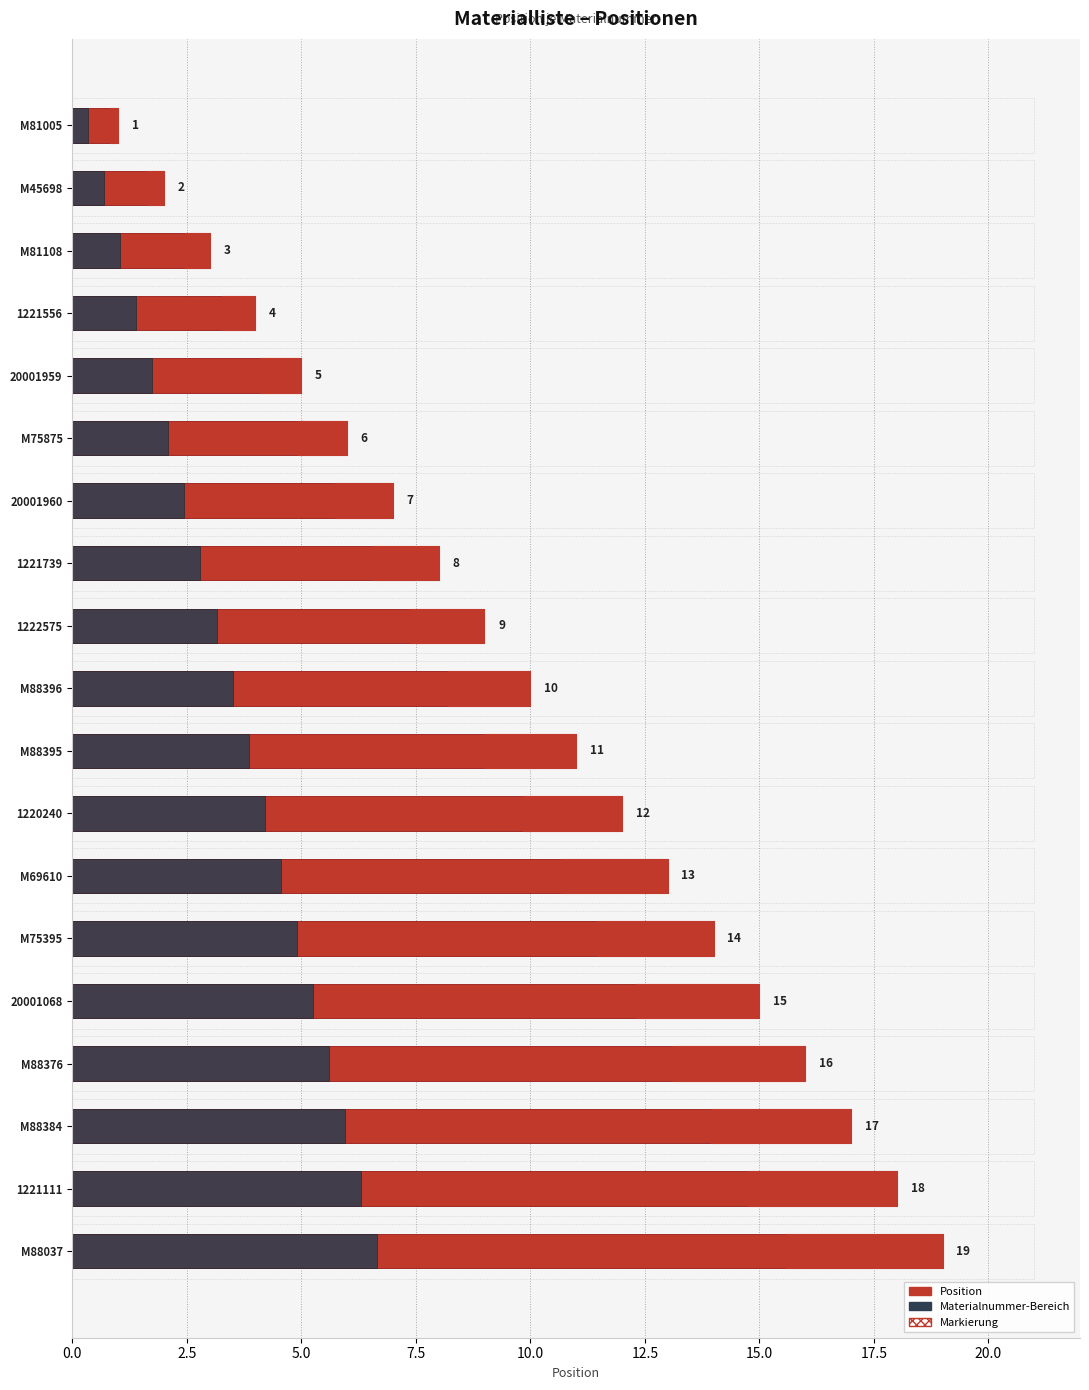

What is the total value across all series at 20001068?

22.9